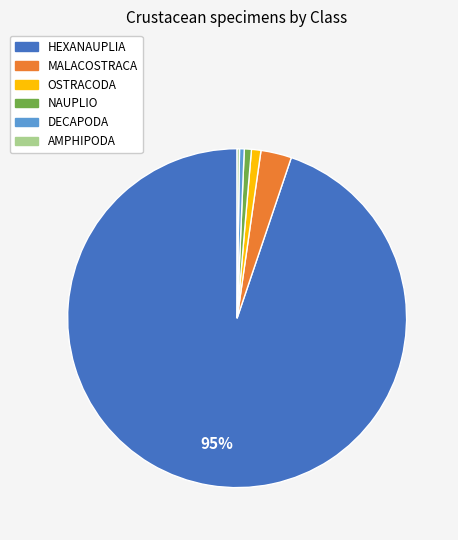

Which slice represents more than half of the pie?

HEXANAUPLIA